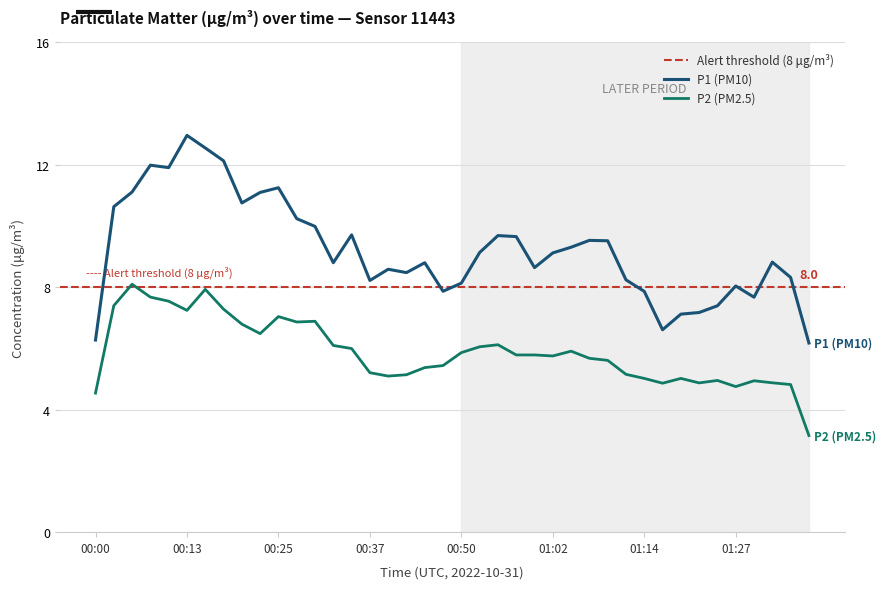

What is the sum of all P1 (PM10) values?

375.4